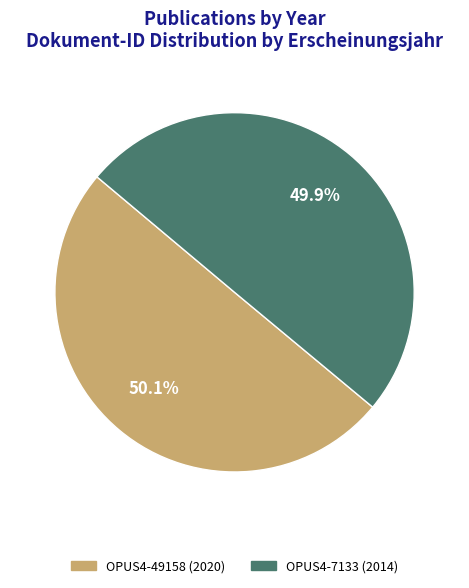

To the nearest percent, what is the average slice percentage?

50%